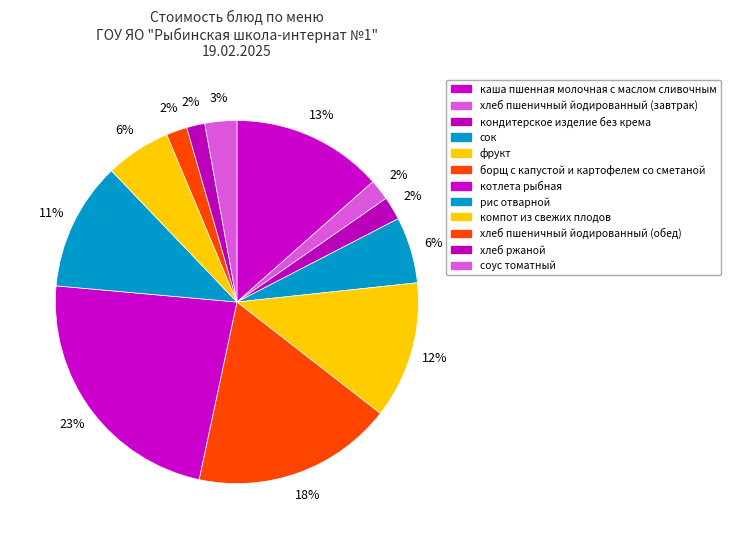

How many slices are in this pie chart?

12